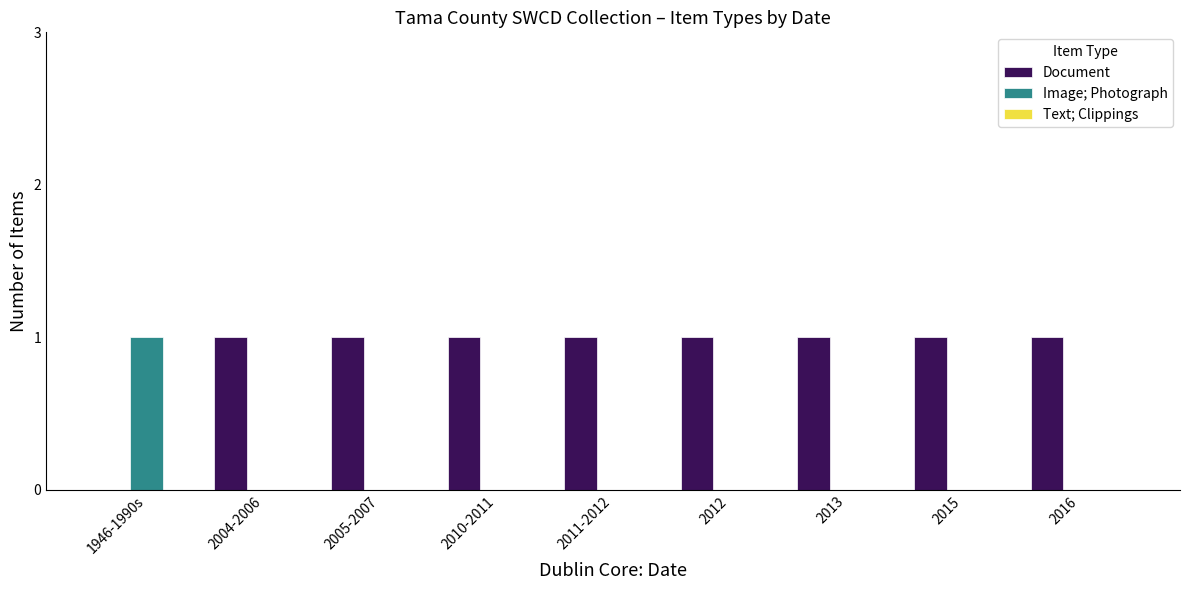

Which series has the largest total across all categories?

Document